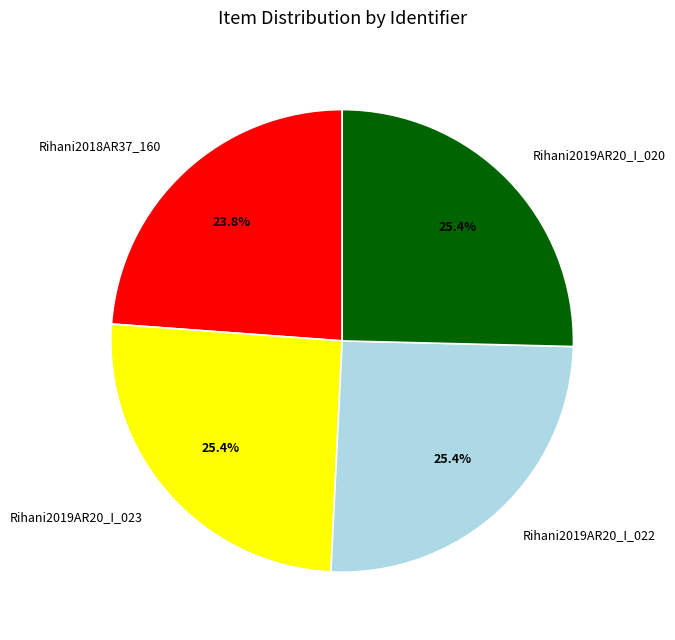

To the nearest percent, what is the combined percentage of Rihani2019AR20_I_020 and Rihani2019AR20_I_023?

51%